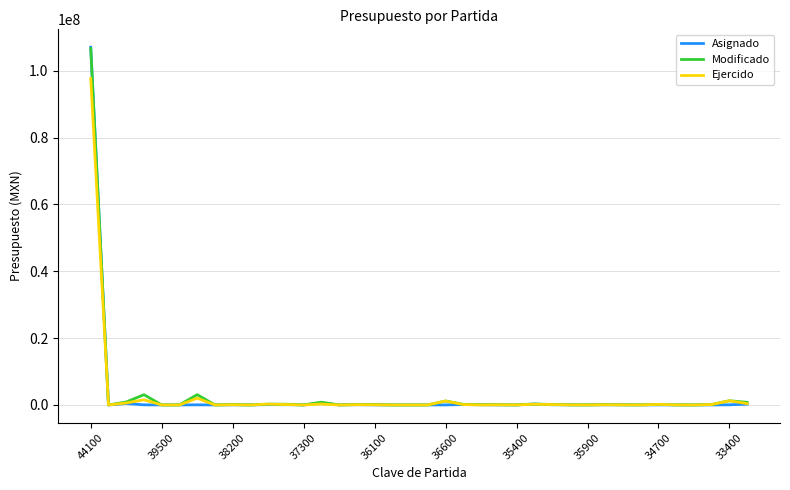

What is the maximum value for Asignado?

107016049.5